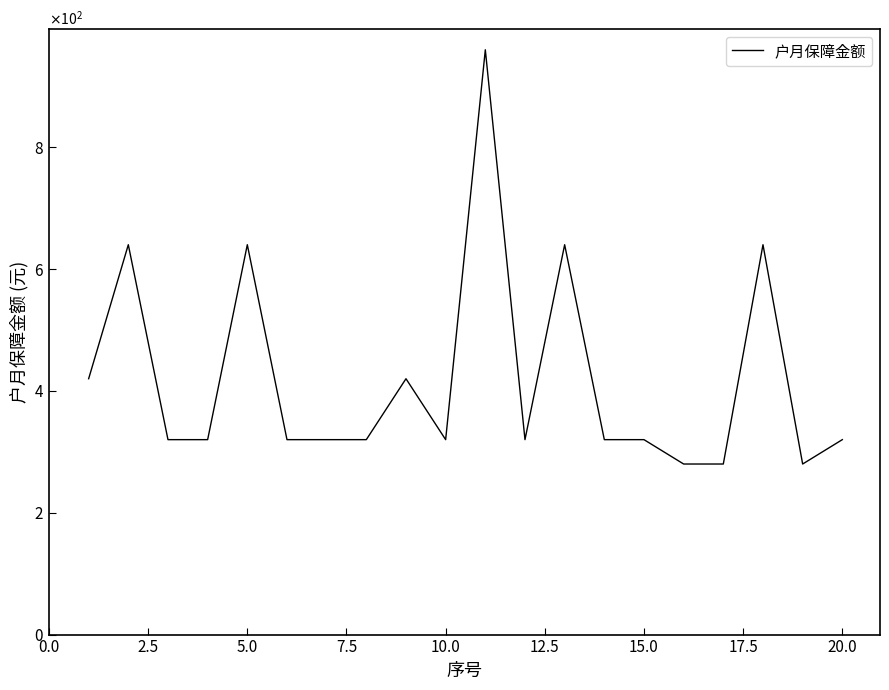

Does the chart display data point markers on the line(s)?

No